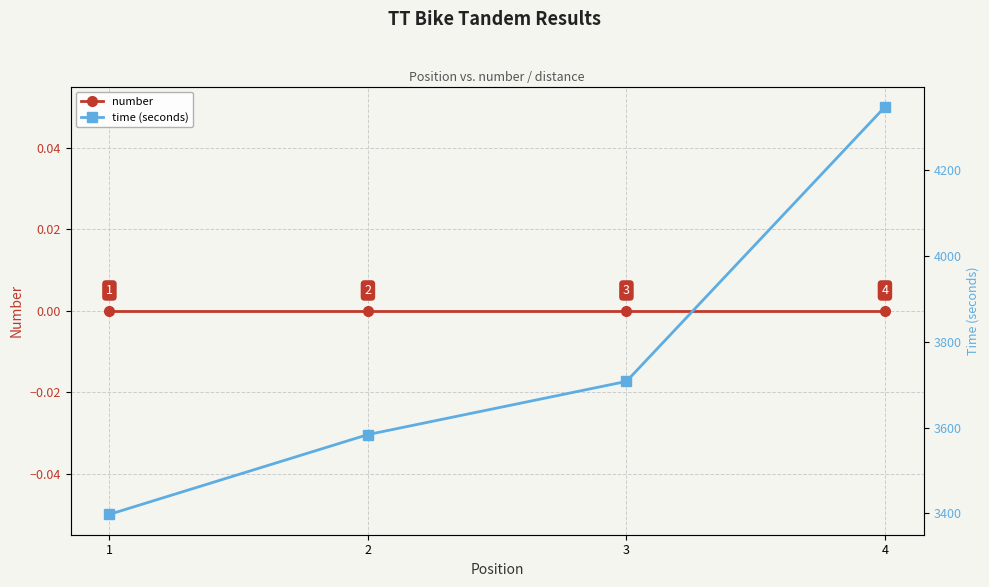

What is the spread (max minus min) of values at 2?

3584